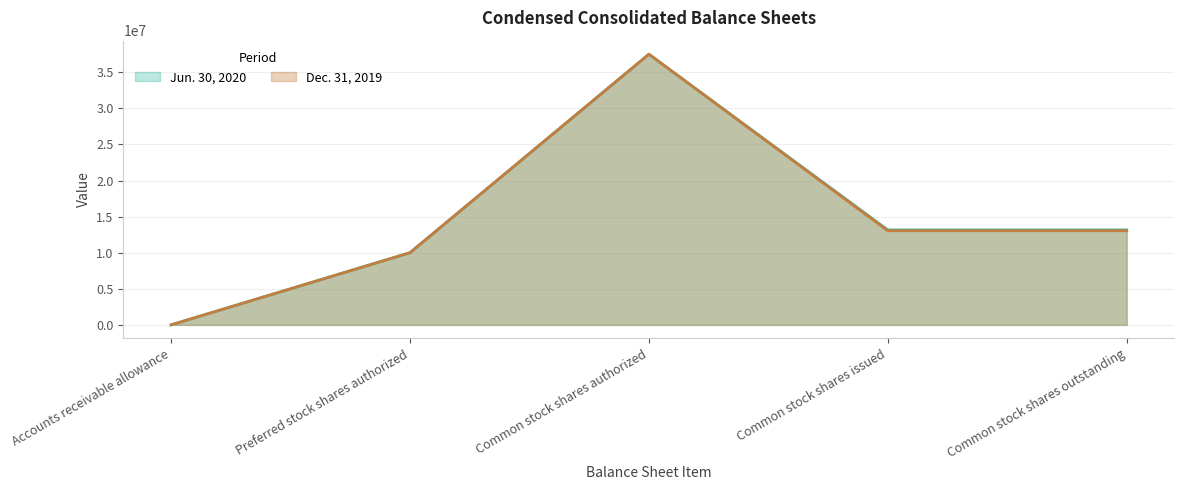

What is the greatest value displayed?

37500000